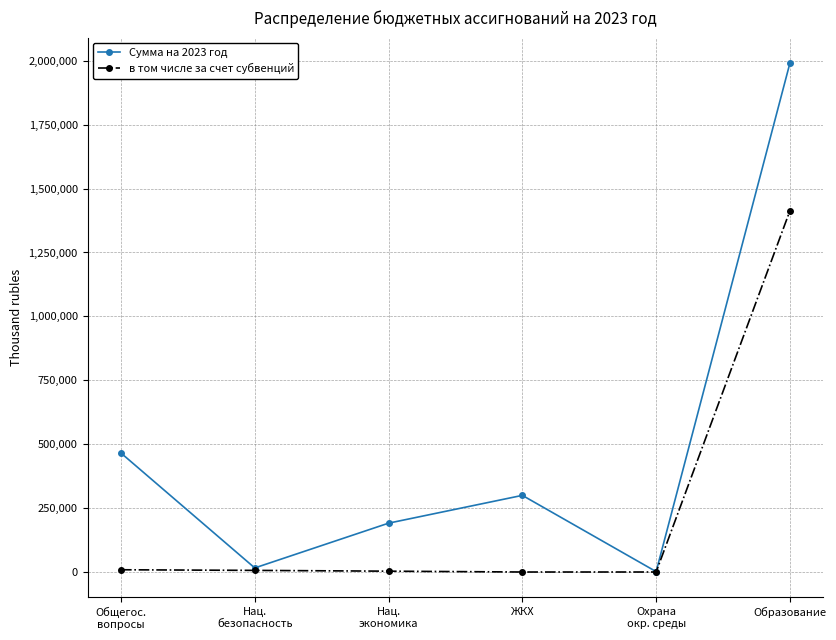

How many categories are shown in the chart?

6